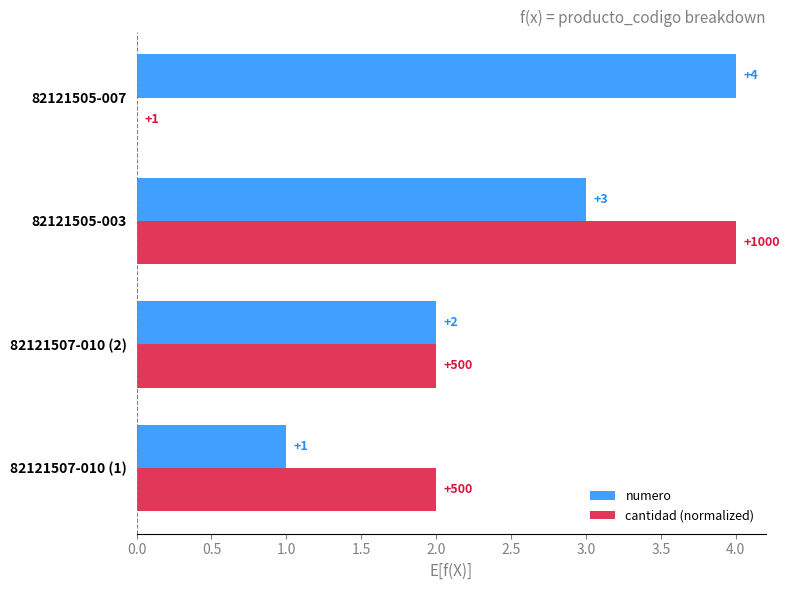

What is the sum of all cantidad (normalized) values?

8.0